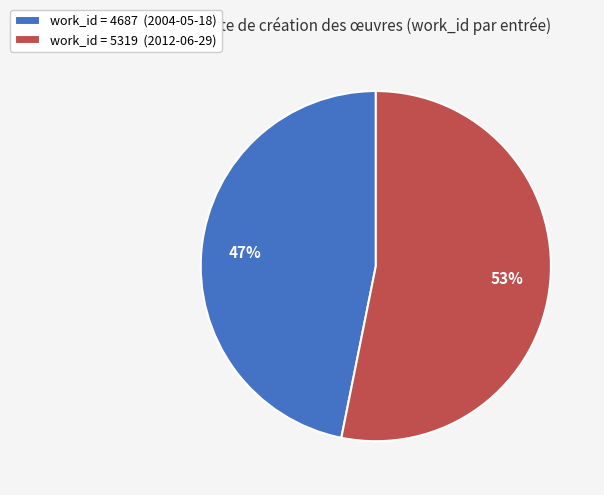

What is the smallest slice in the pie chart?

work_id = 4687 (2004-05-18)